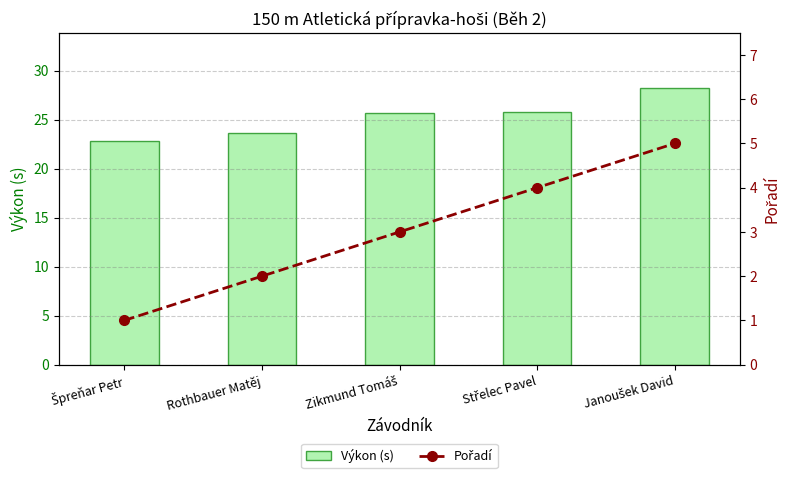

What are all the series names shown in the legend?

Výkon (s), Pořadí